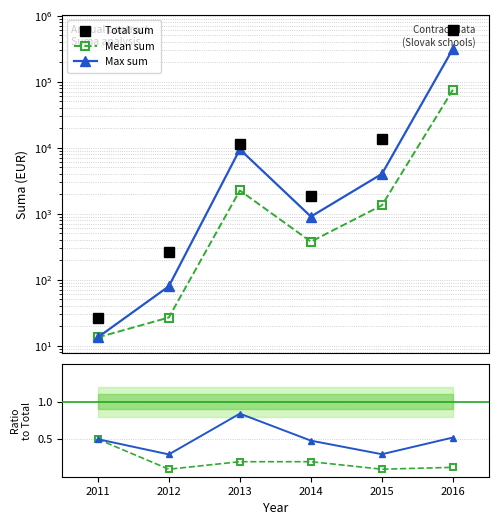

How many lines are shown in the chart?

5